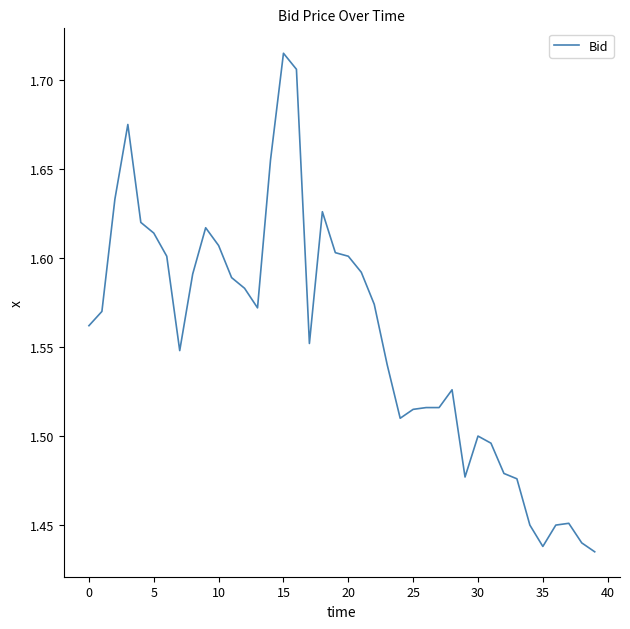

What is the difference between the maximum and minimum values?

0.3